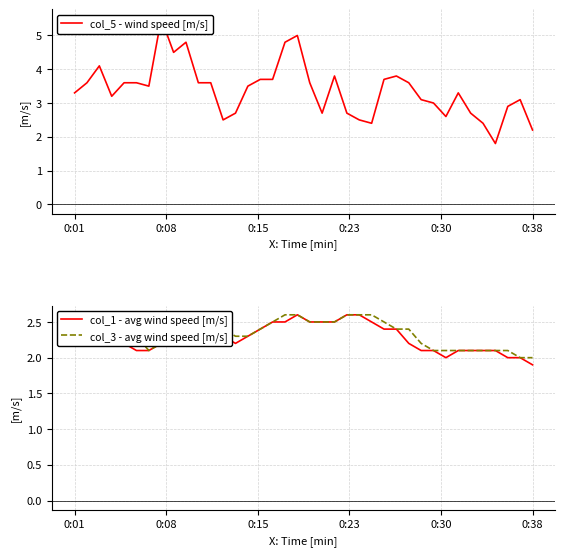

What is the minimum value for col_1 - avg wind speed [m/s]?

1.9